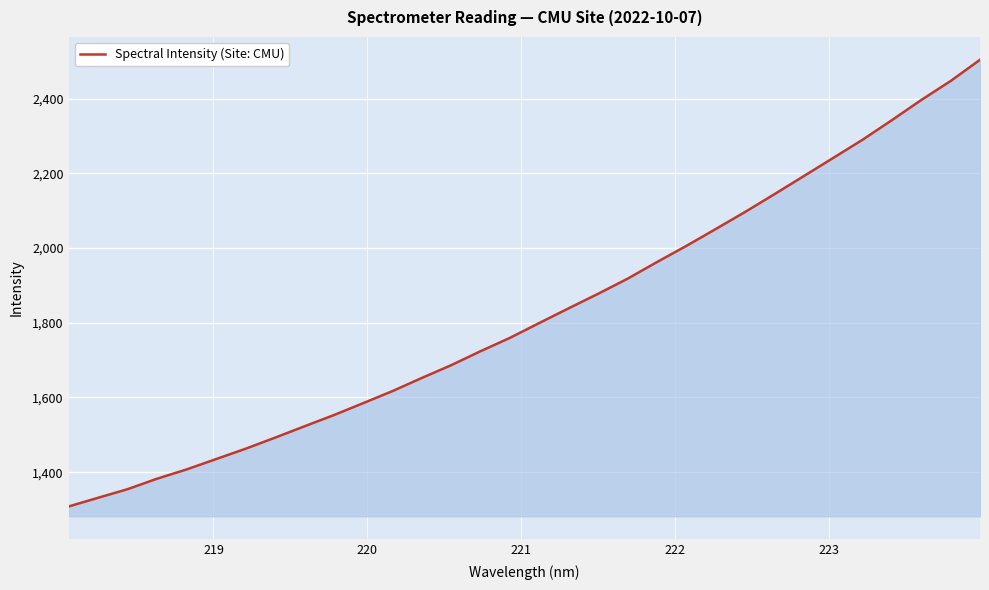

What is the greatest value displayed?

2504.1